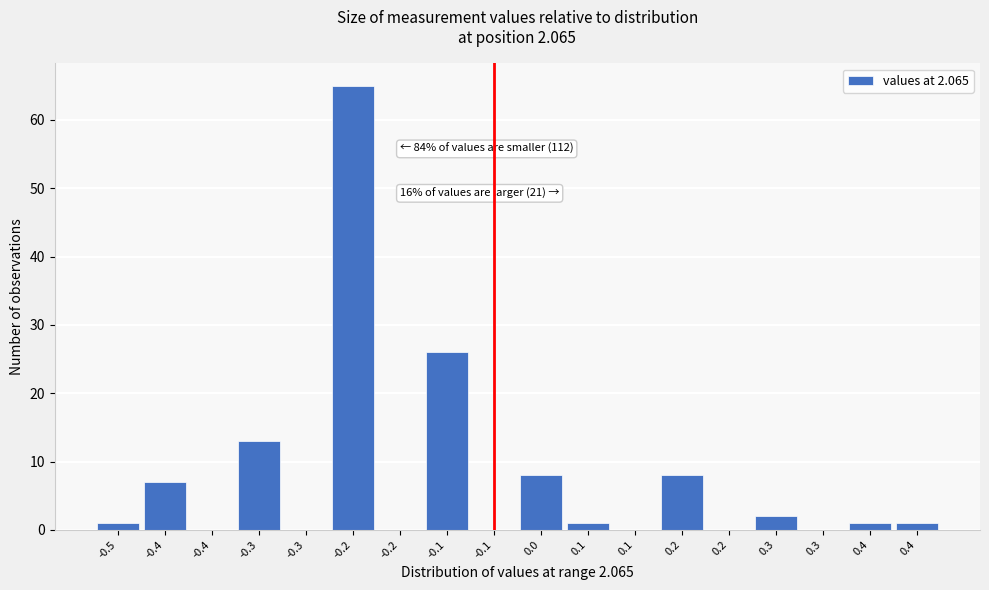

Count the number of categories in the chart.

18